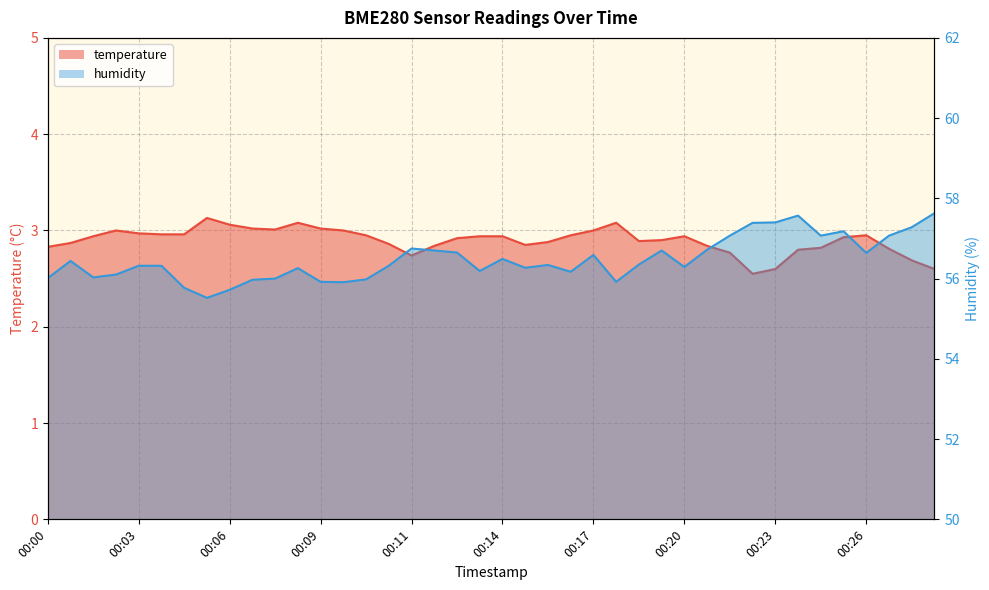

Where is the first local maximum for temperature?

00:02